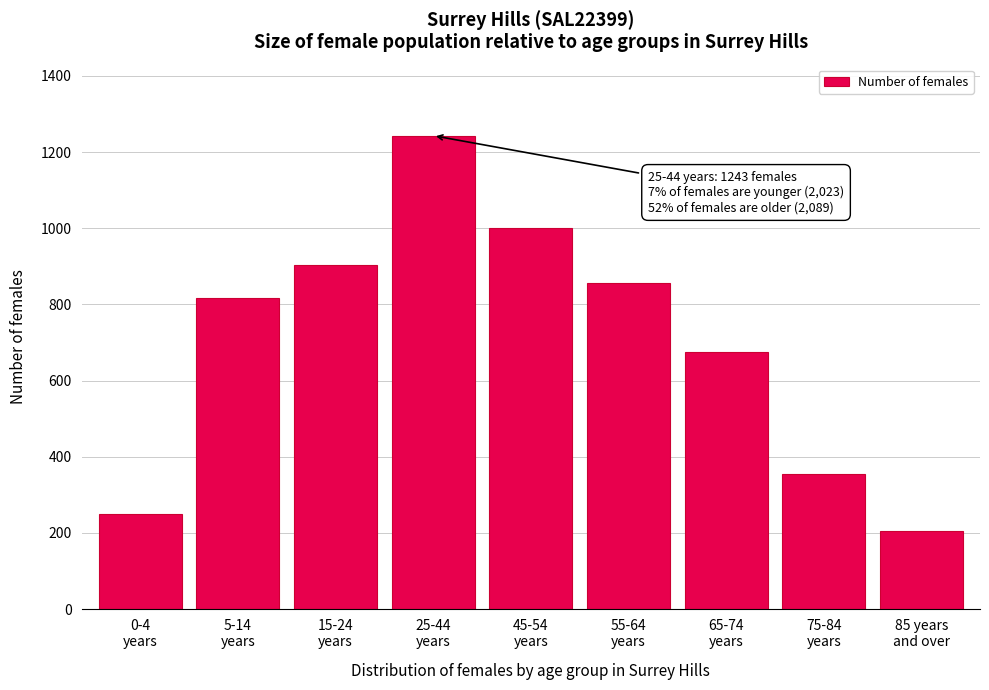

What is the smallest value displayed?

205